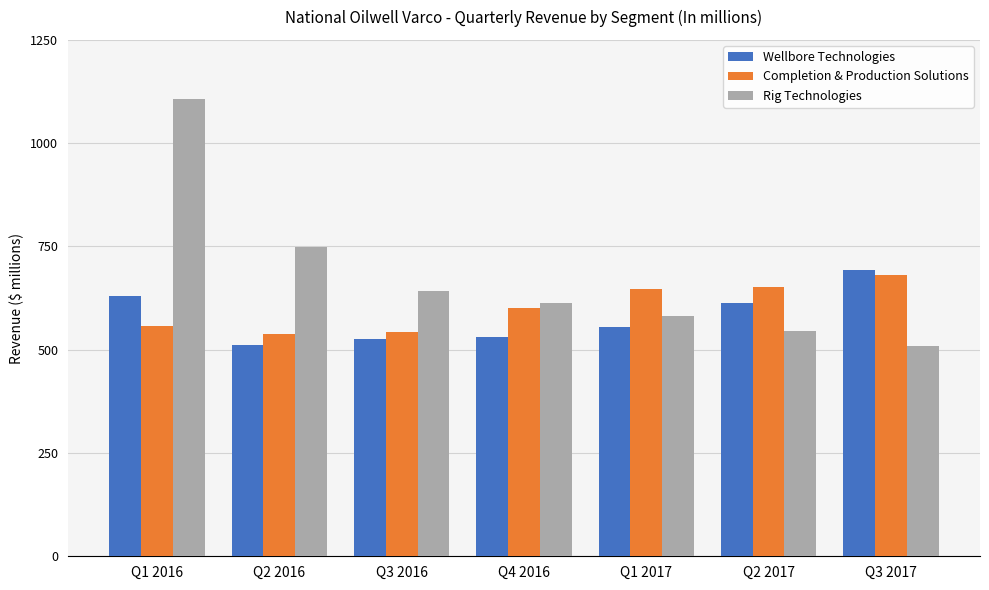

What is the sum of all Rig Technologies values?

4748